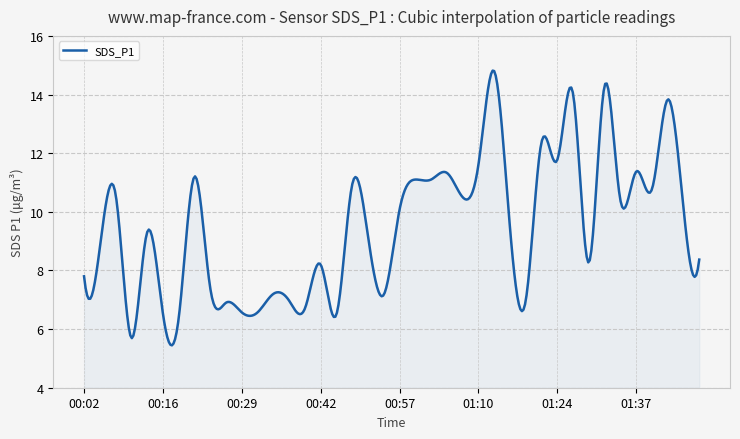

Rank the categories by value from highest to lowest.

01:13, 01:32, 01:26, 01:42, 01:21, 01:24, 01:10, 01:37, 01:05, 00:21, 00:59, 01:02, 00:48, 01:39, 00:08, 01:08, 01:34, 01:44, 00:57, 01:16, 00:13, 00:51, 00:05, 01:47, 01:29, 00:42, 00:02, 00:23, 00:35, 00:54, 00:37, 01:18, 00:26, 00:40, 00:29, 00:32, 00:16, 00:45, 00:18, 00:10